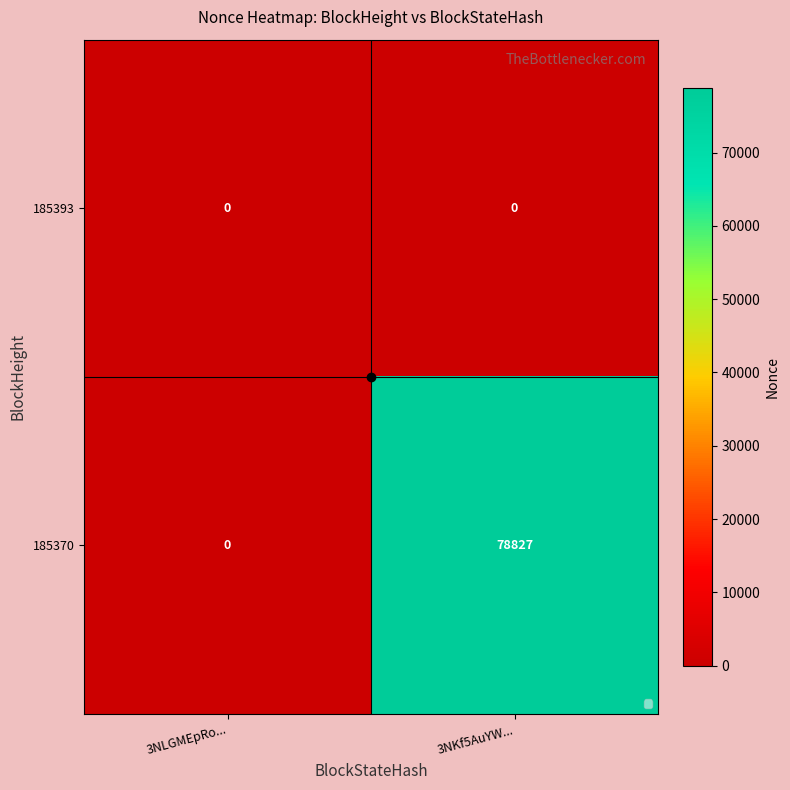

The value of 185370 at 3NKf5AuYW... is 26131. True or false?

False